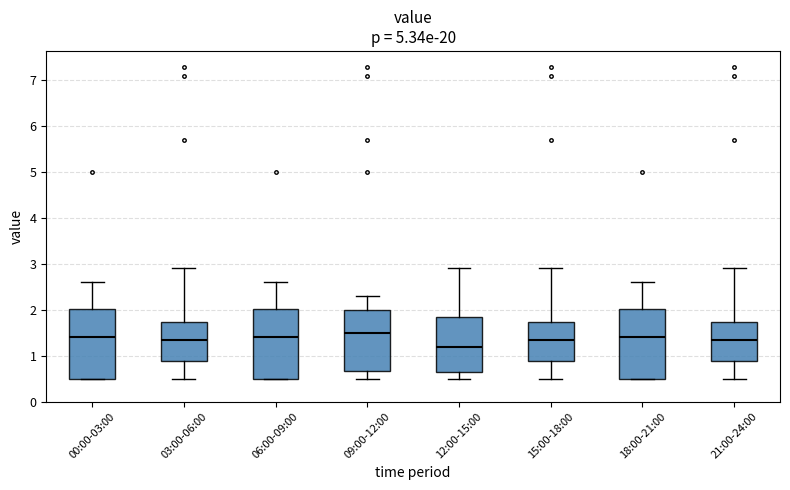

Reading left to right, transcribe this box plot: for each box, give where its median line is, the range the box spans, and where its two whiskers end, as read against the y-axis. The values are not printed on the chart, so give them approximately, as read against the axis.

00:00-03:00: median 1.4, box 0.5 to 2.0, whiskers 0.5 to 2.6
03:00-06:00: median 1.4, box 0.9 to 1.7, whiskers 0.5 to 2.9
06:00-09:00: median 1.4, box 0.5 to 2.0, whiskers 0.5 to 2.6
09:00-12:00: median 1.5, box 0.7 to 2.0, whiskers 0.5 to 2.3
12:00-15:00: median 1.2, box 0.7 to 1.9, whiskers 0.5 to 2.9
15:00-18:00: median 1.4, box 0.9 to 1.7, whiskers 0.5 to 2.9
18:00-21:00: median 1.4, box 0.5 to 2.0, whiskers 0.5 to 2.6
21:00-24:00: median 1.4, box 0.9 to 1.7, whiskers 0.5 to 2.9